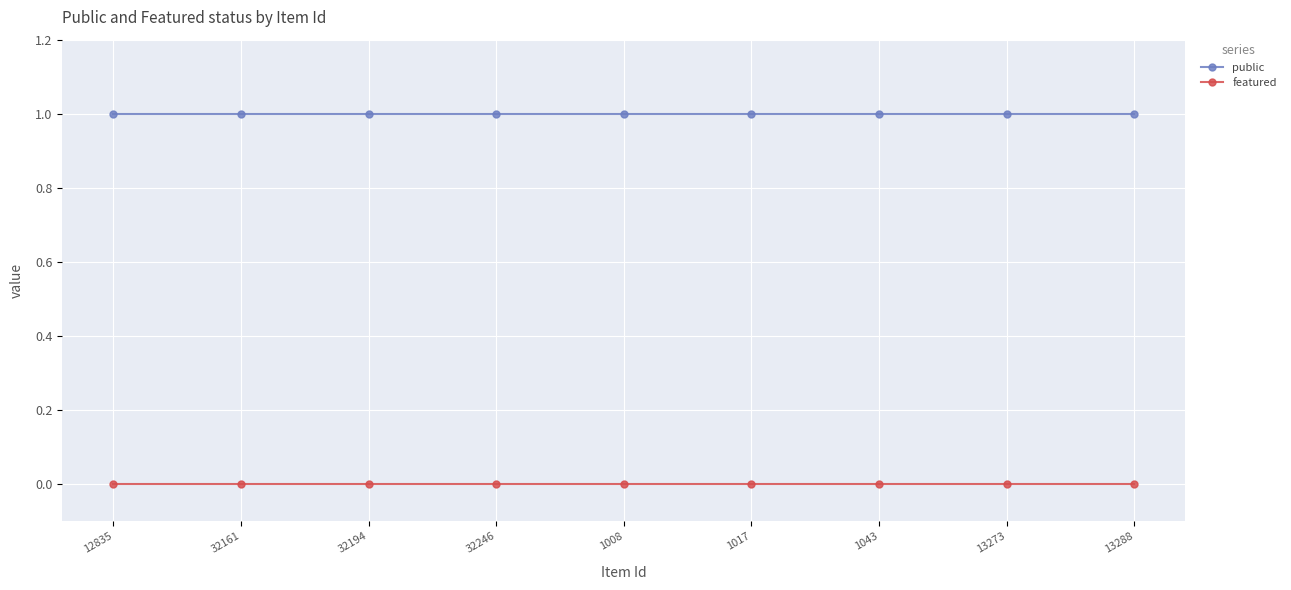

The public series shows 1 at 13288. True or false?

True